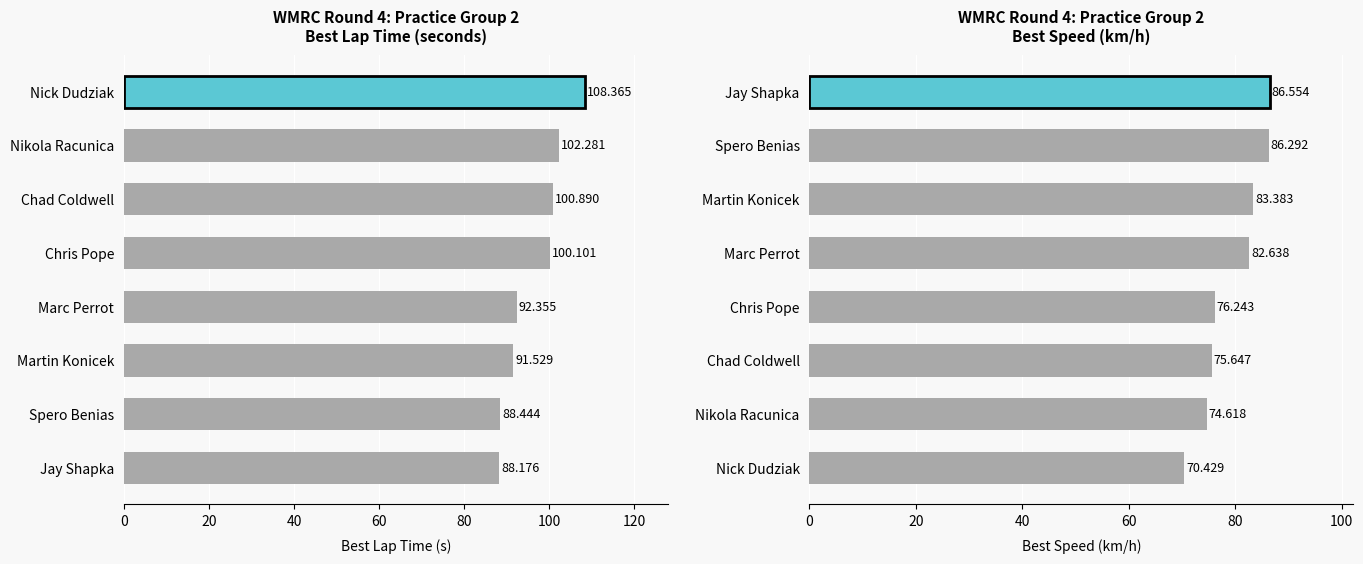

Is the value of Best Lap Time at 100 greater than the value of Best Speed at 20?

Yes